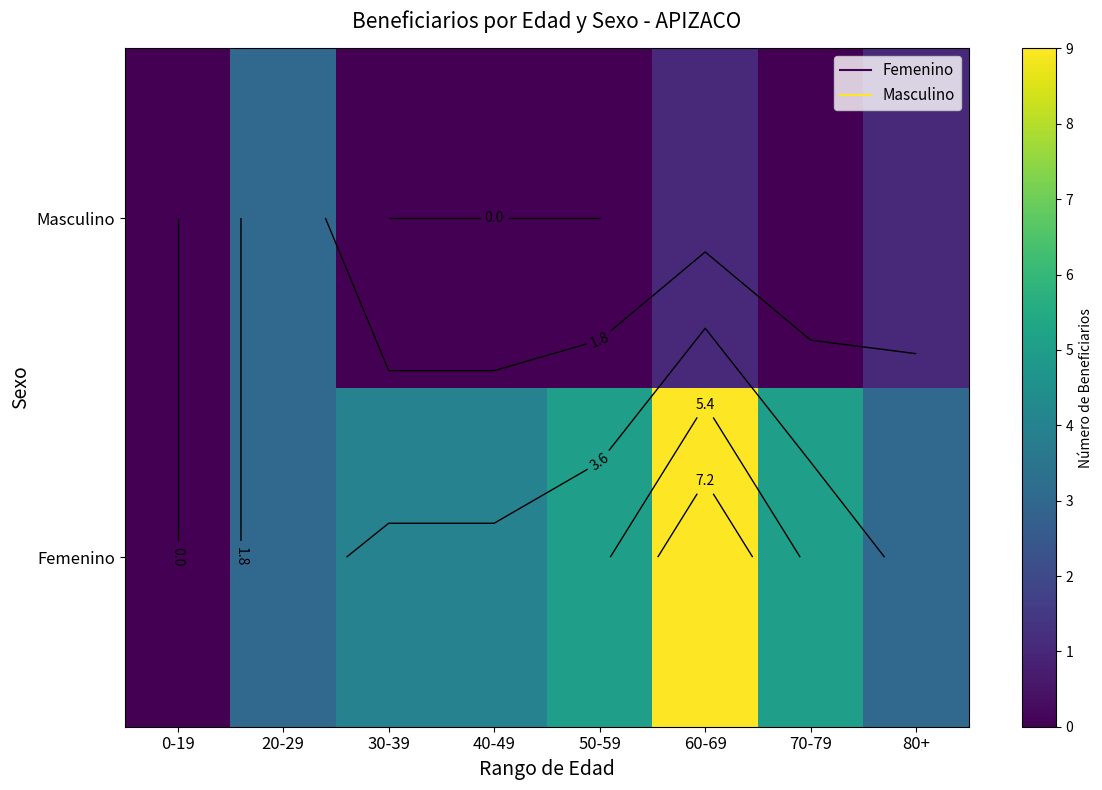

What is the difference between the Femenino values at 30-39 and 70-79?

1